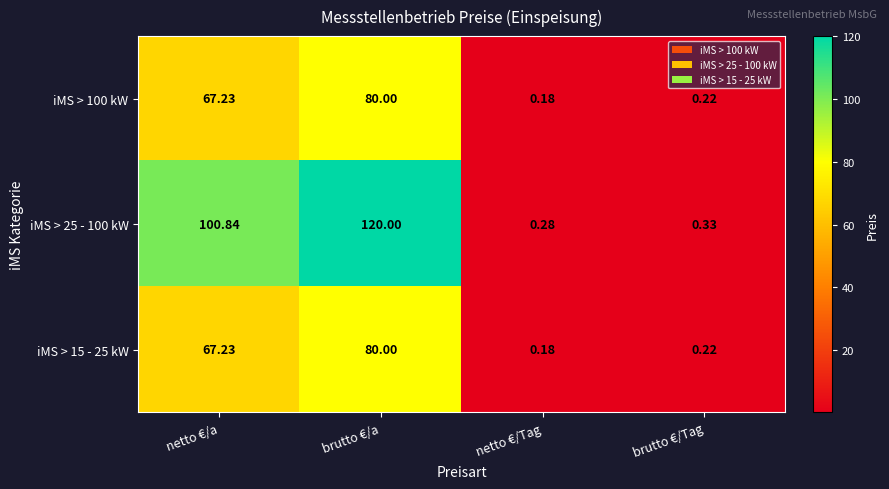

What is the maximum value shown in the chart?

120.0